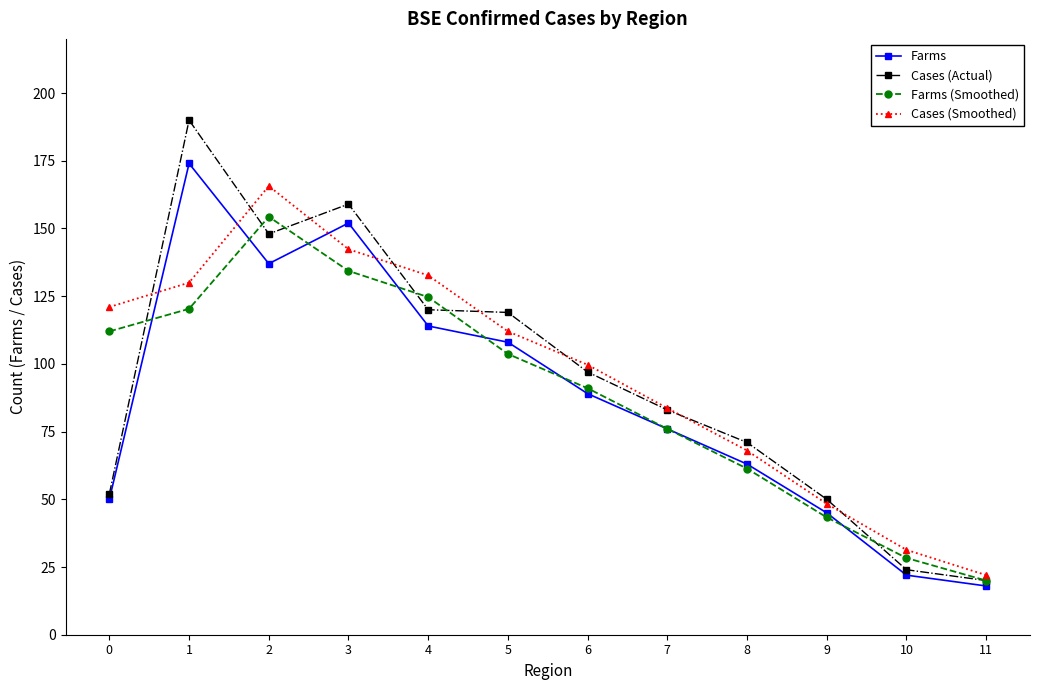

Reading right to left, what are all the values shown in this chart?

Farms: 11=18.0	10=22.0	9=45.0	8=63.0	7=76.0	6=89.0	5=108.0	4=114.0	3=152.0	2=137.0	1=174.0	0=50.0
Cases (Actual): 11=20.0	10=24.0	9=50.0	8=71.0	7=83.0	6=97.0	5=119.0	4=120.0	3=159.0	2=148.0	1=190.0	0=52.0
Farms (Smoothed): 11=20.0	10=28.3	9=43.3	8=61.3	7=76.0	6=91.0	5=103.7	4=124.7	3=134.3	2=154.3	1=120.3	0=112.0
Cases (Smoothed): 11=22.0	10=31.3	9=48.3	8=68.0	7=83.7	6=99.7	5=112.0	4=132.7	3=142.3	2=165.7	1=130.0	0=121.0